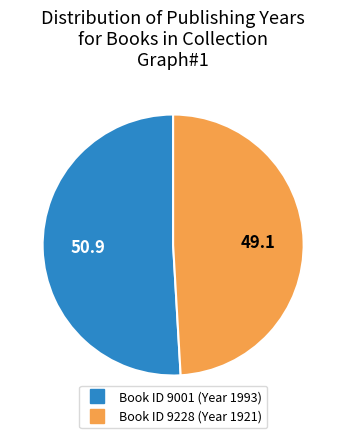

Count the number of slices in the pie.

2